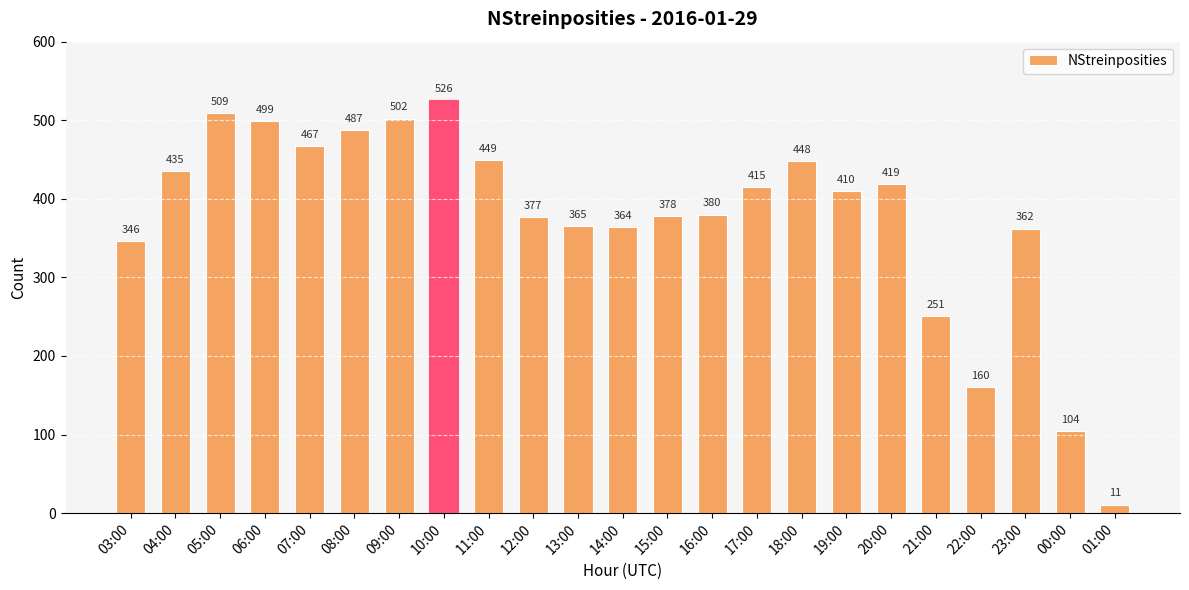

Reading left to right, extract all data points from this chart.

03:00=346	04:00=435	05:00=509	06:00=499	07:00=467	08:00=487	09:00=502	10:00=526	11:00=449	12:00=377	13:00=365	14:00=364	15:00=378	16:00=380	17:00=415	18:00=448	19:00=410	20:00=419	21:00=251	22:00=160	23:00=362	00:00=104	01:00=11